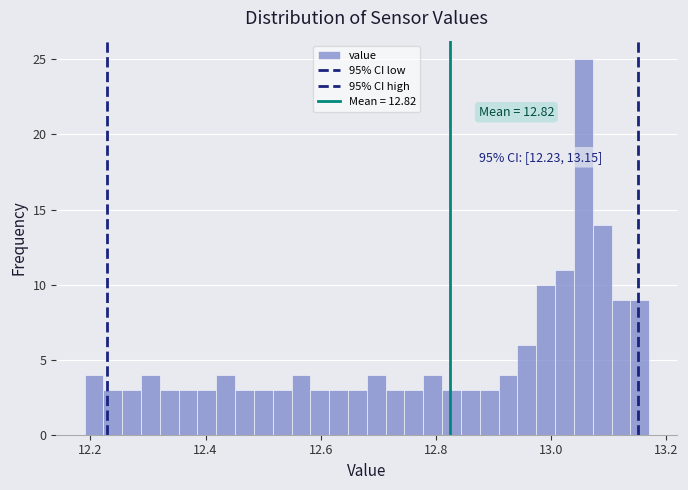

Read against the x-axis, roughly where is the centre of the tallest bar?

13.06